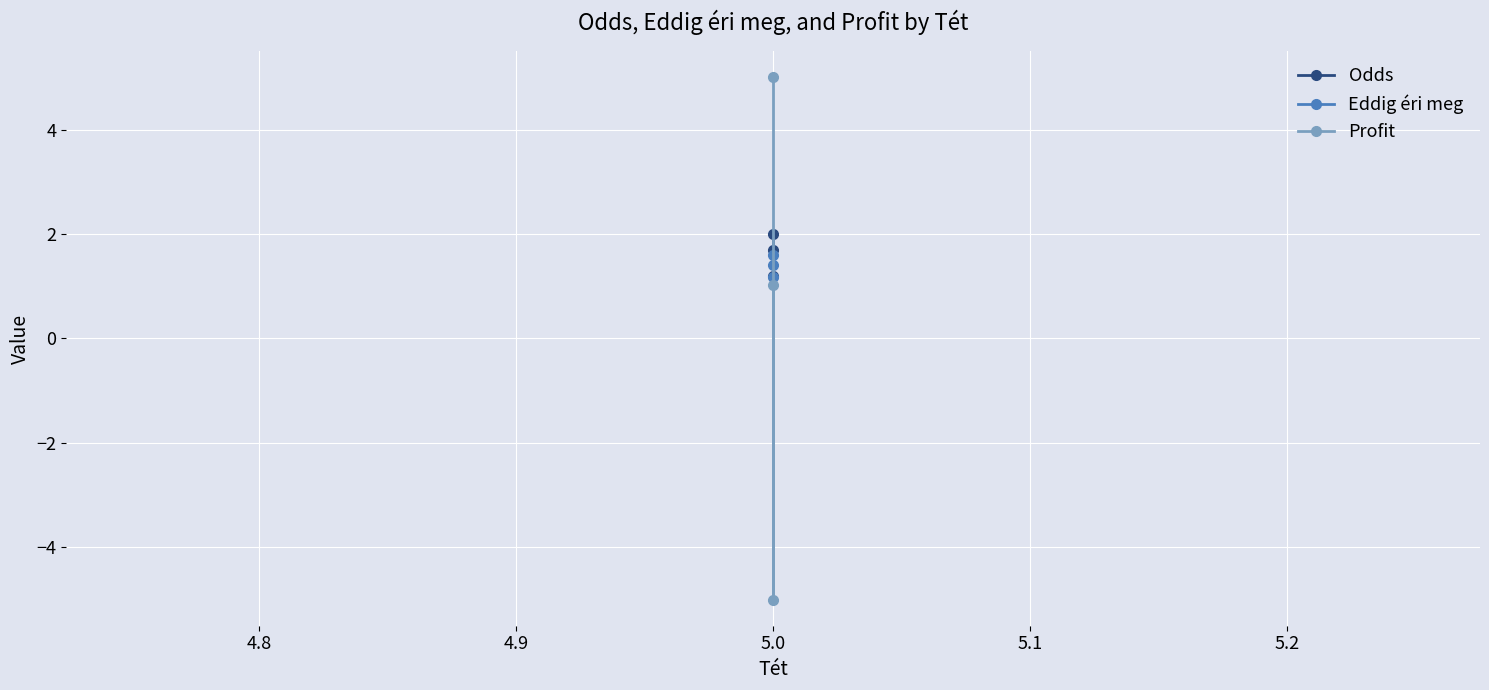

How many values in Profit are below zero?

1